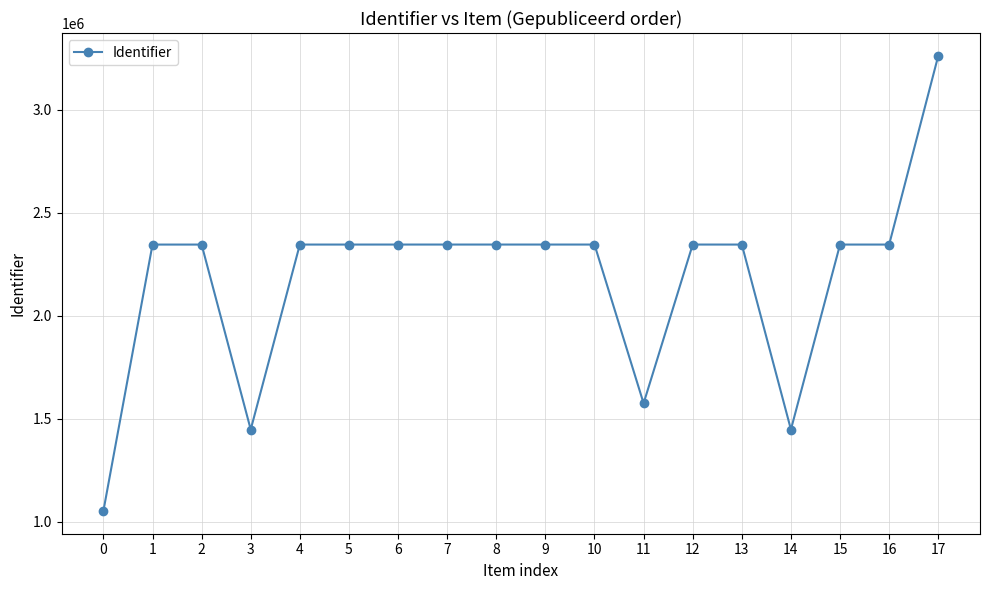

What is the sum of the values at 8 and 4?

4692391